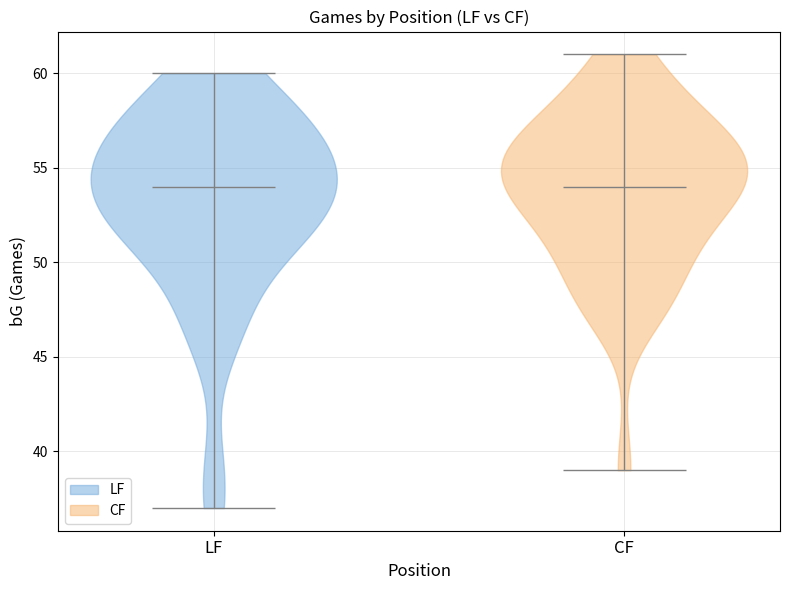

Reading left to right, read every violin against the y-axis: where its median line is, and the lowest and highest points it reaches. The values are not printed on the chart, so give them approximately, as read against the axis.

LF: median line 54, lowest point 37, highest point 60
CF: median line 54, lowest point 39, highest point 61